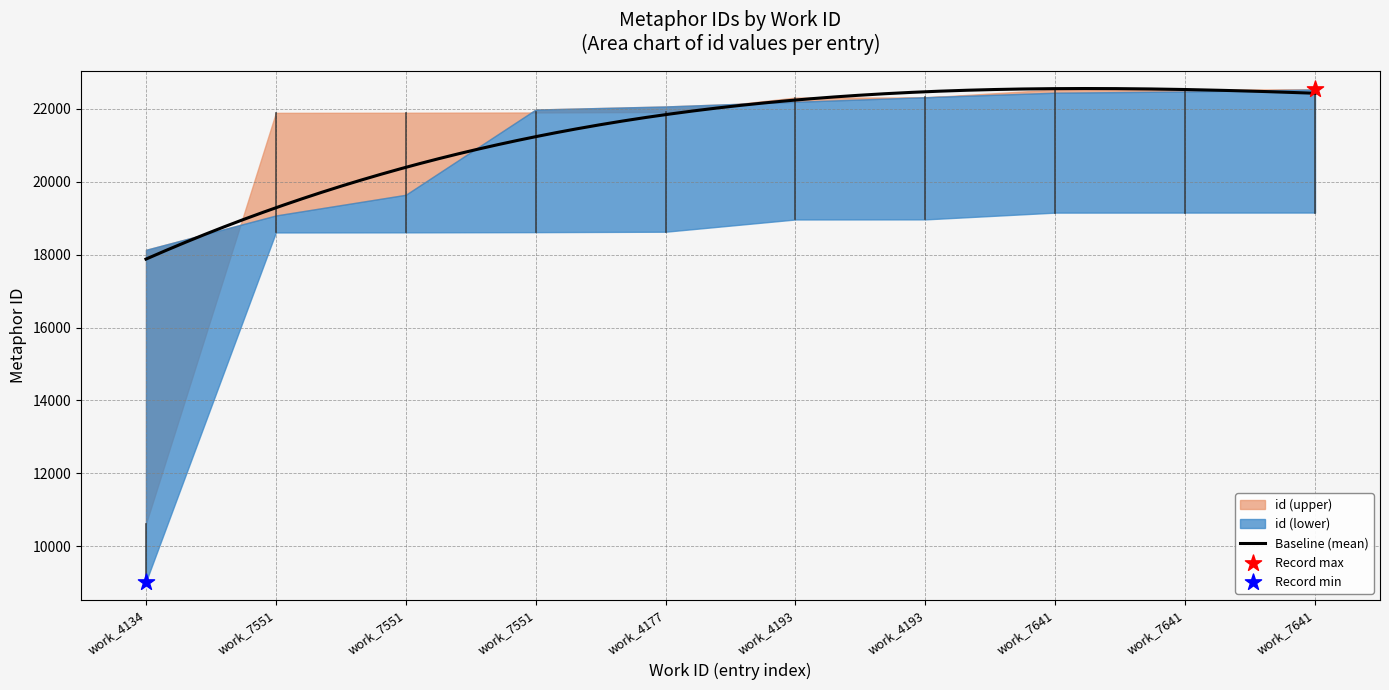

Between 4193 and 4193, which is larger?

4193